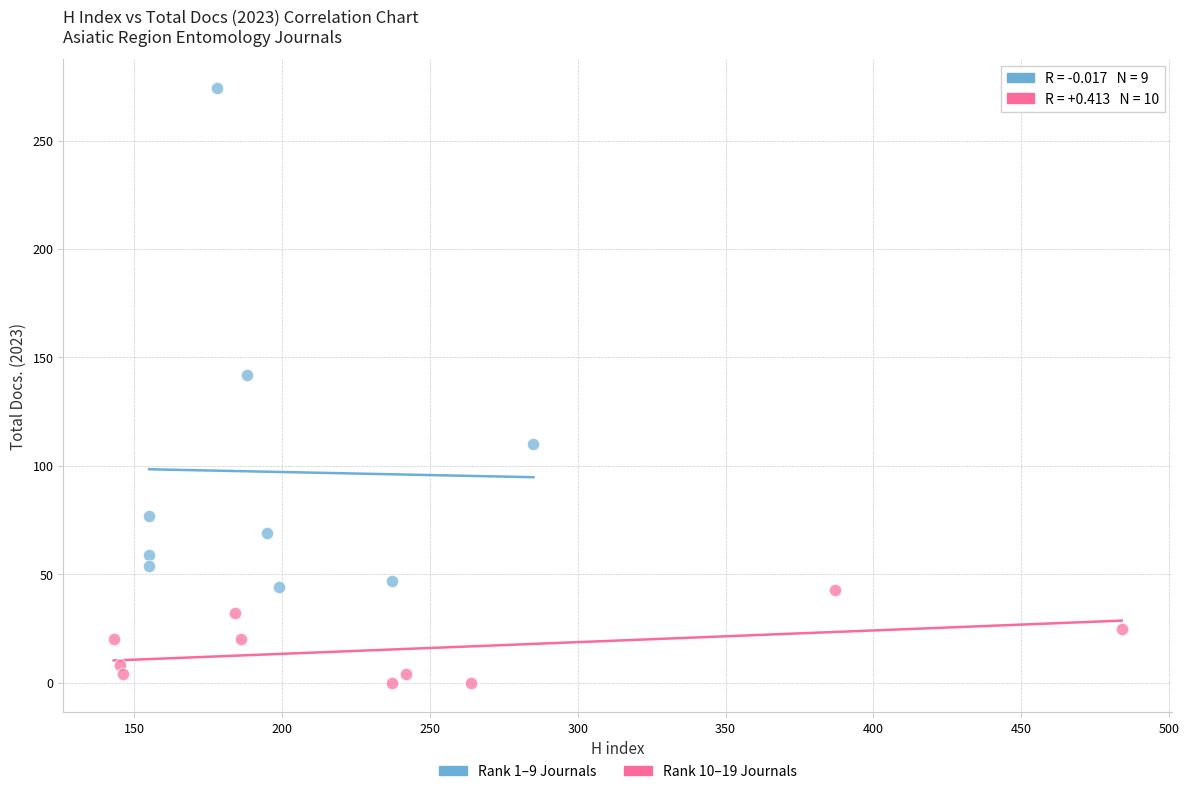

Which series reaches the maximum Y coordinate?

Rank 1–9 Journals